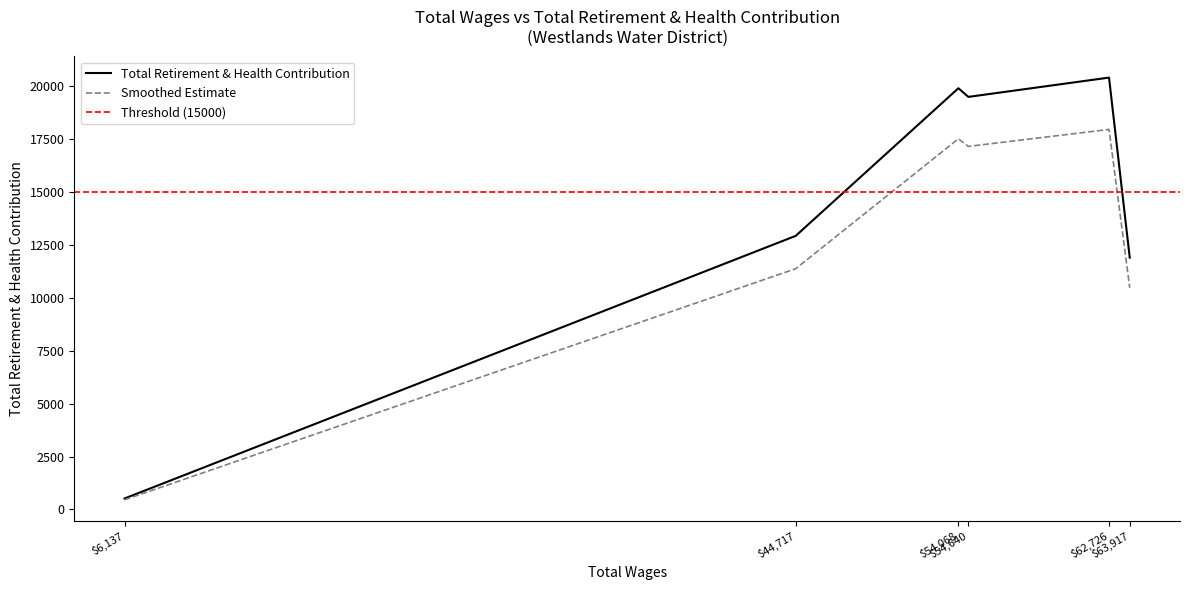

Does the chart have visible grid lines?

No